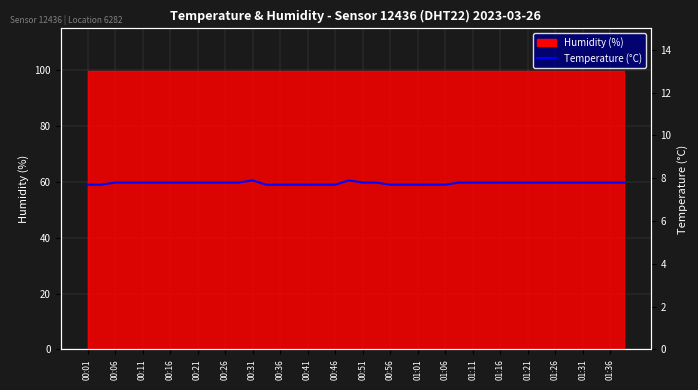

Is it true that the value at 00:21 is 7.8?

True